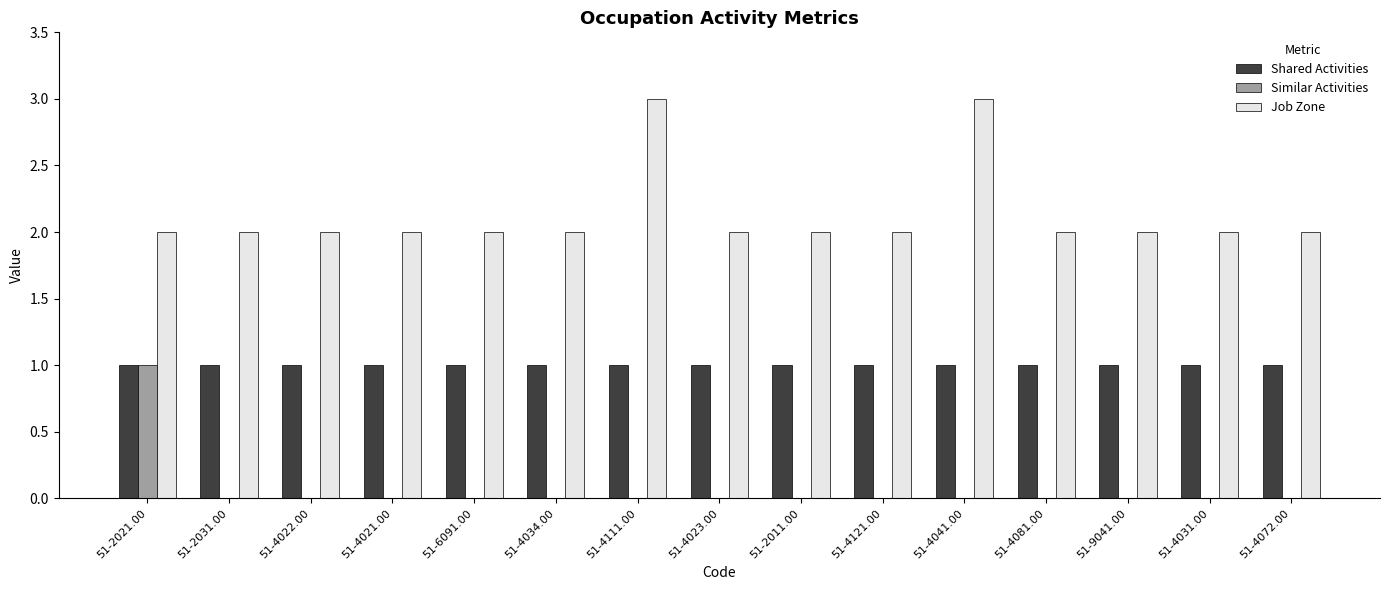

What is the greatest value displayed?

3